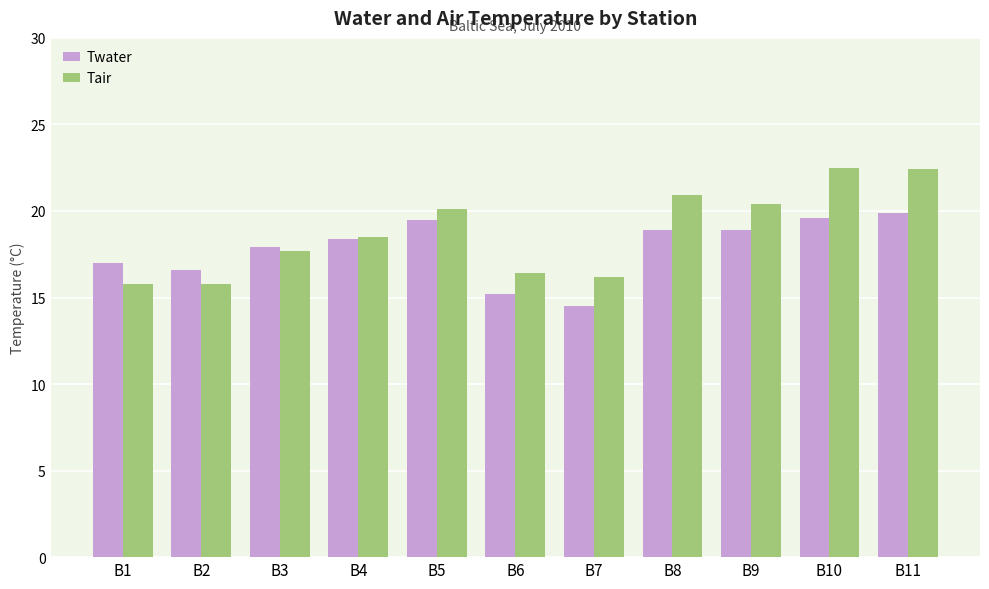

What is the smallest value displayed?

14.5